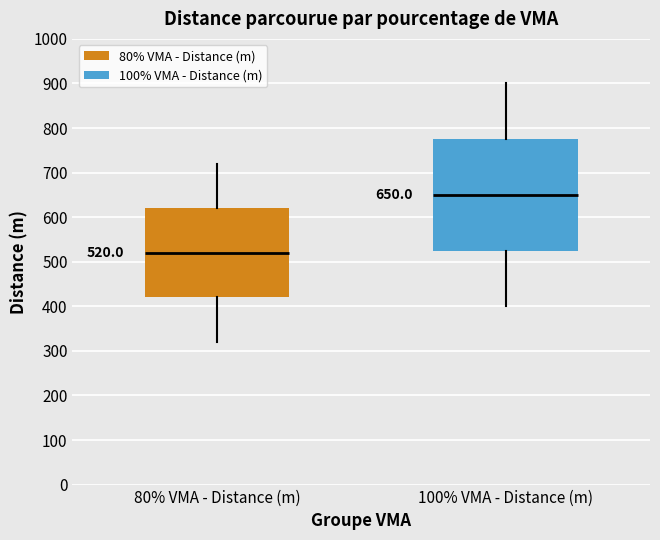

Which box has the highest median line?

100% VMA - Distance (m)